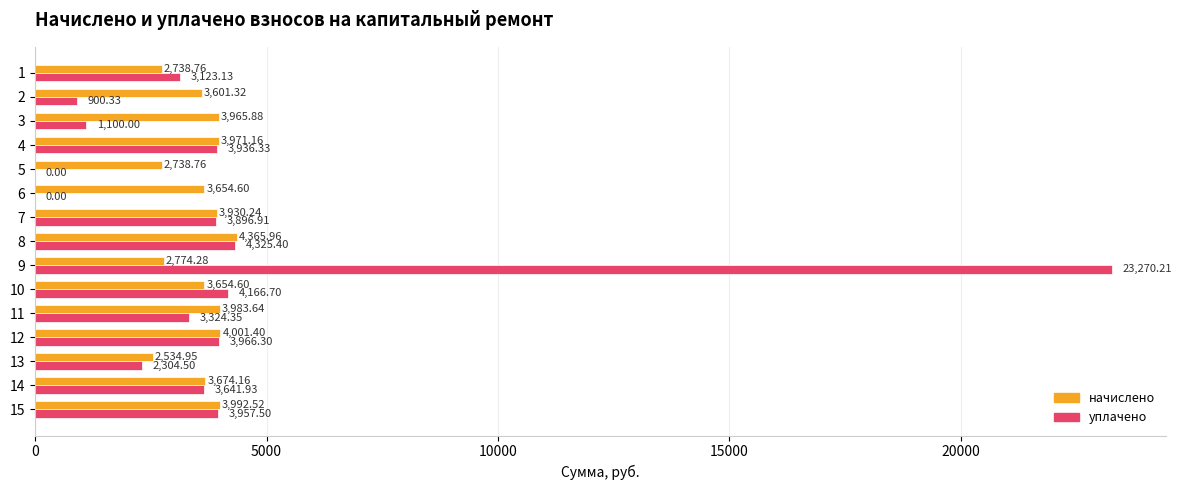

Which series has the largest total across all categories?

уплачено